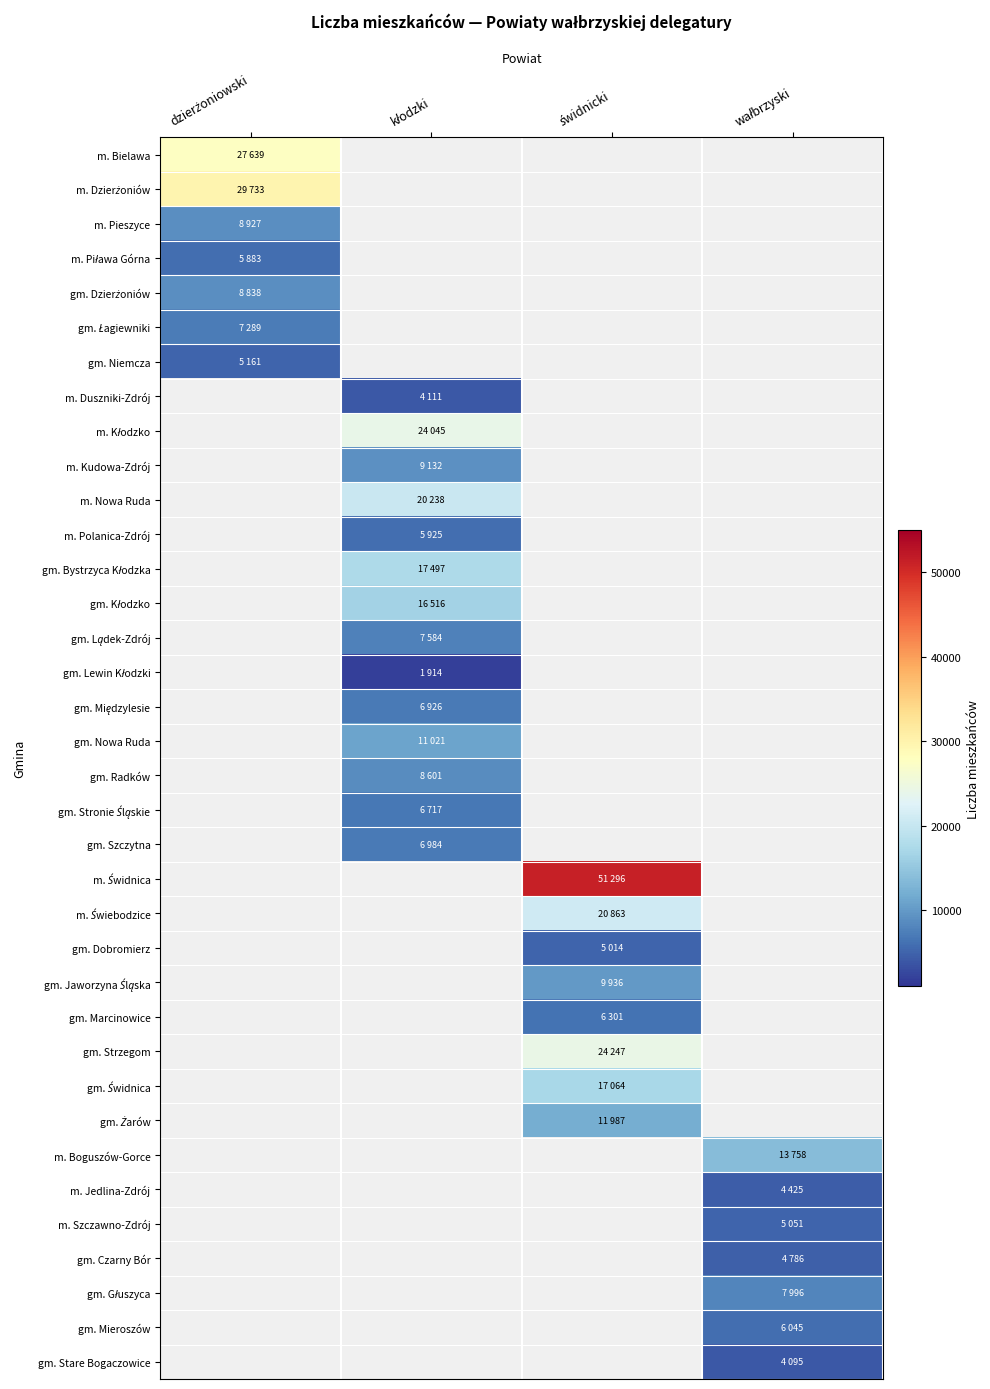

At how many categories does at least one series exceed 6153?

4